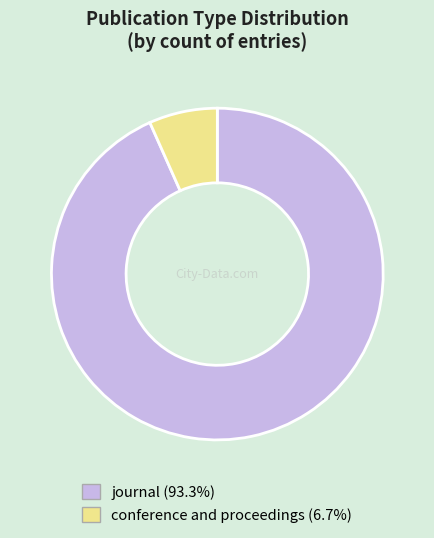

Is there a majority slice in this chart?

Yes